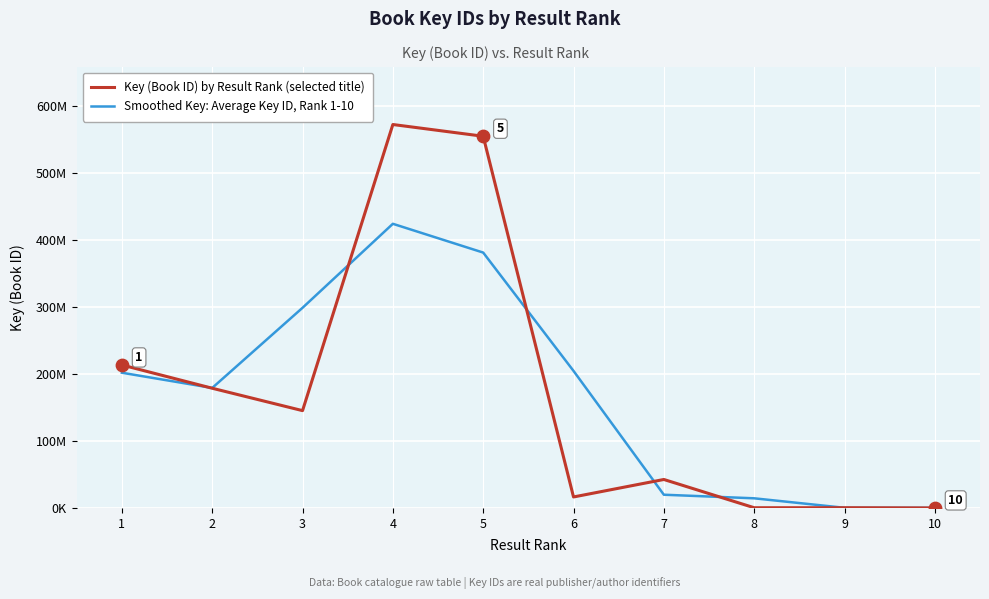

Is this an area chart (filled region under the line)?

No